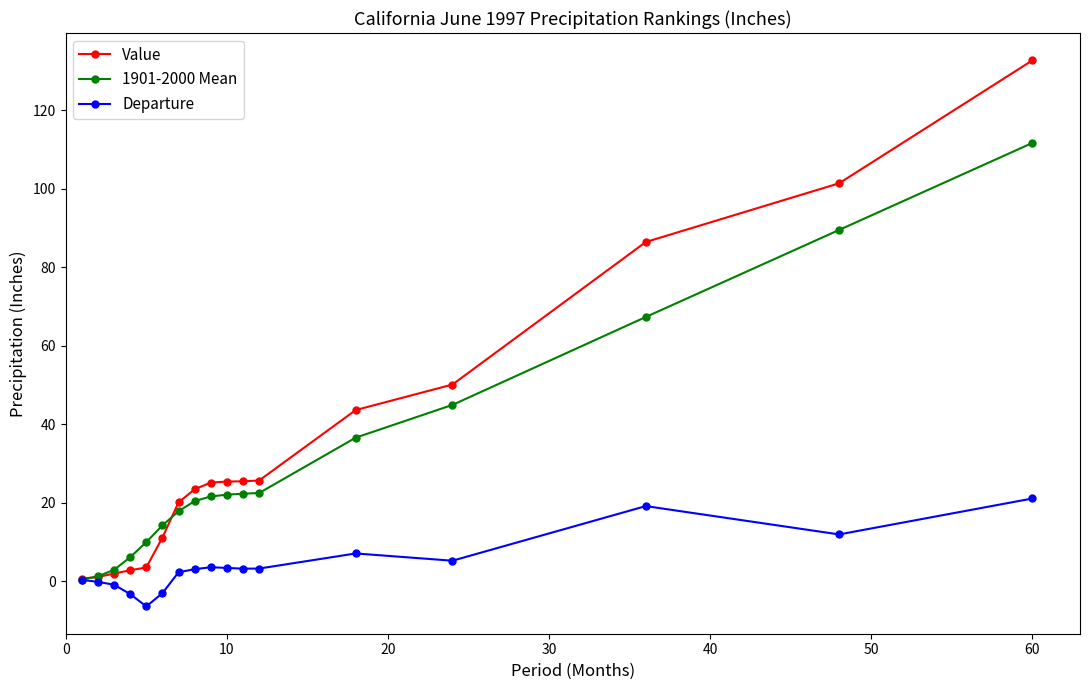

Rank the series by their maximum value, from lowest to highest.

Departure, 1901-2000 Mean, Value